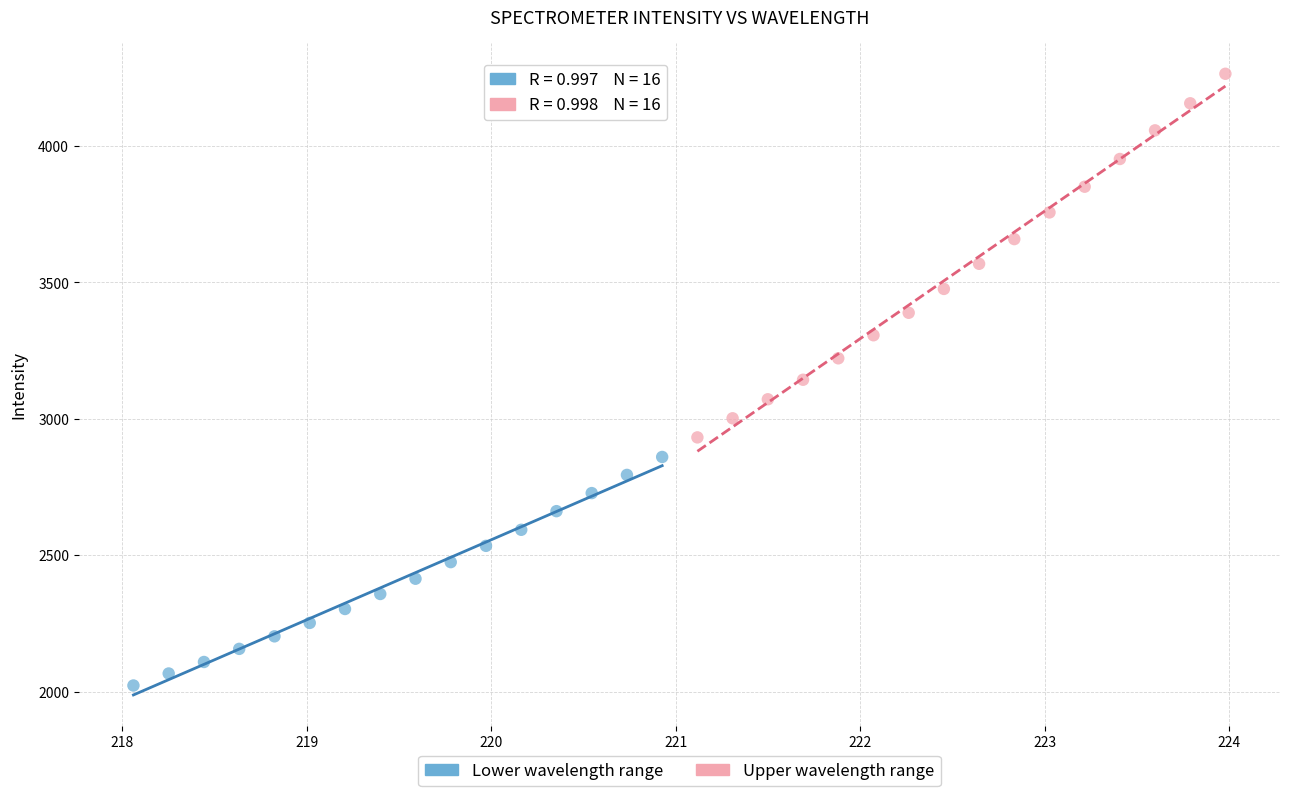

Which series contains the highest Y value?

Upper wavelength range